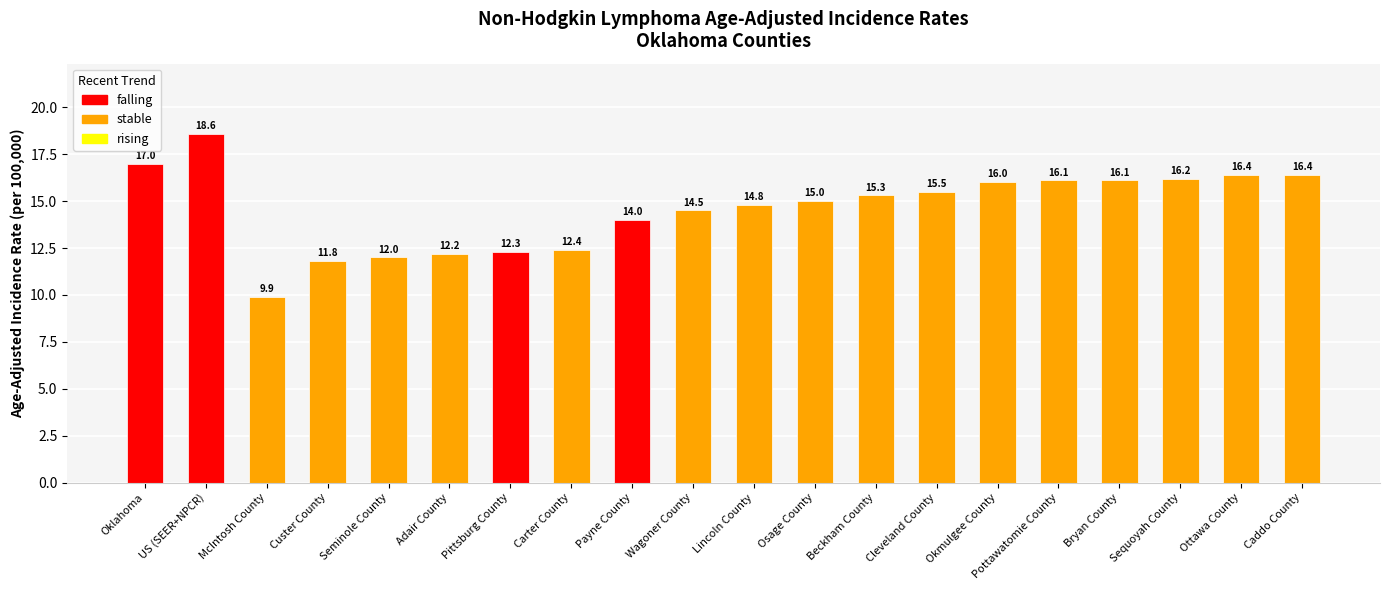

Approximately how many times larger is the value at Pottawatomie County compared to Cleveland County?

1.0